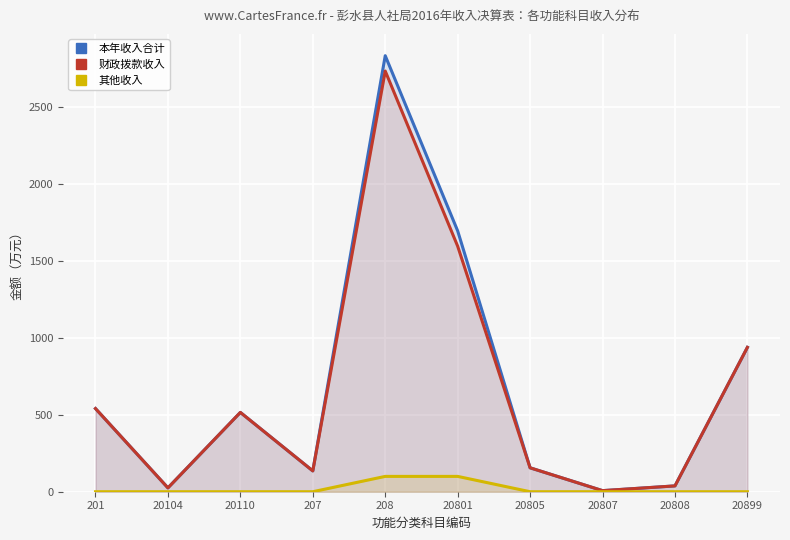

Is the value of 其他收入 at 20899 greater than the value of 财政拨款收入 at 20110?

No